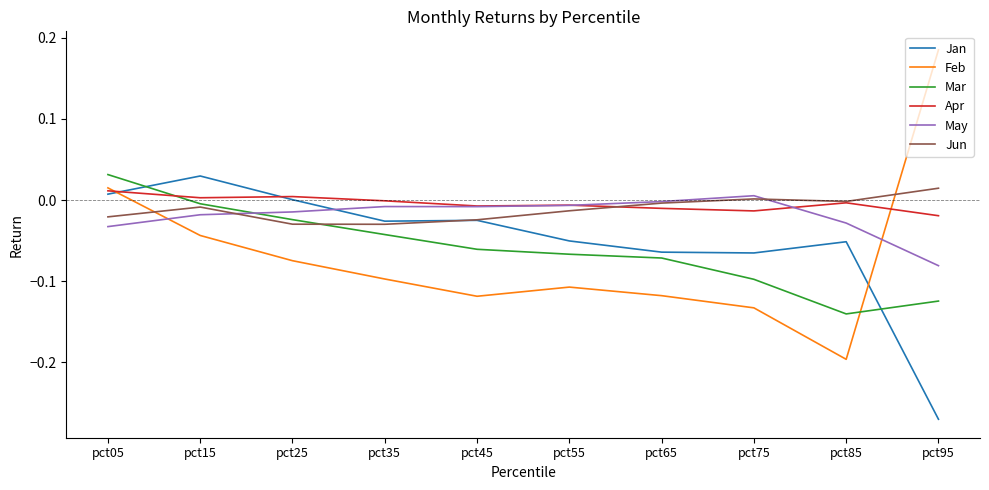

How many intersections are there between Mar and Feb?

1